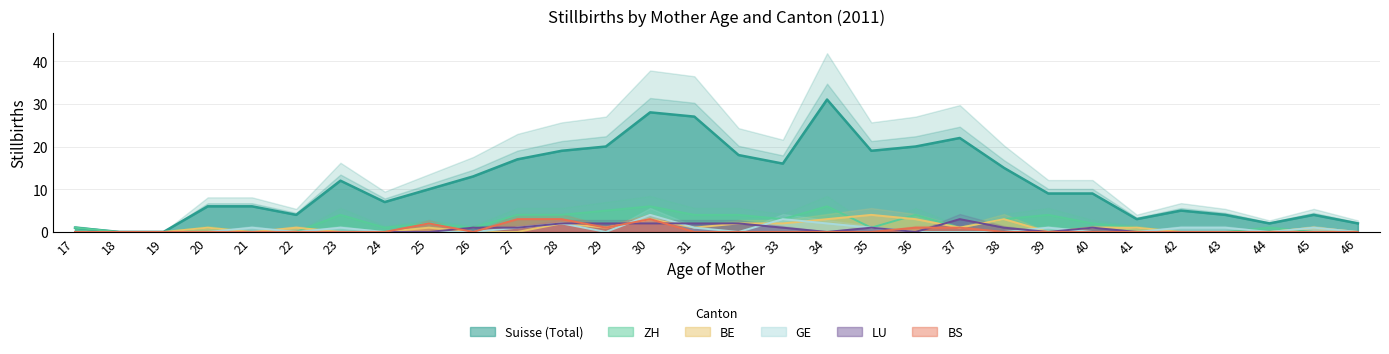

At how many categories does at least one series exceed 26?

3